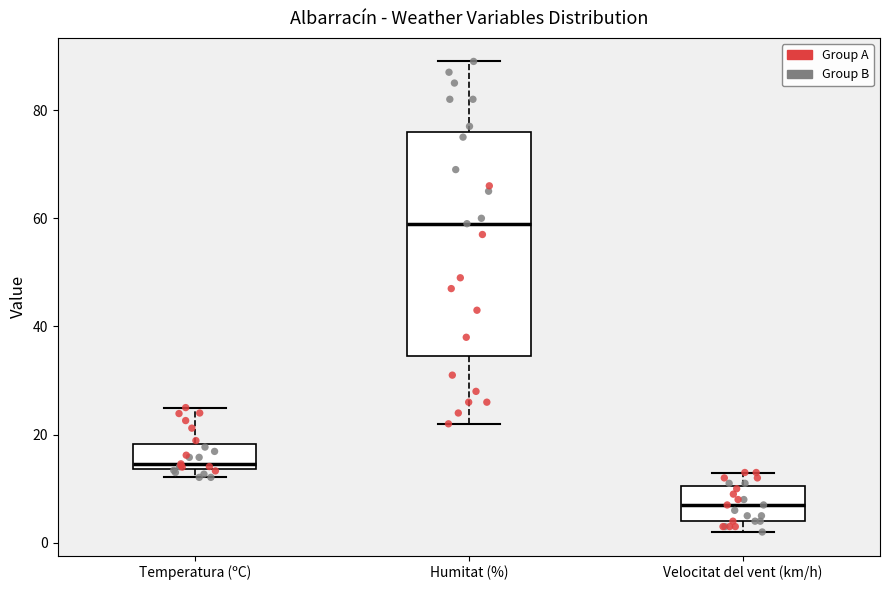

Reading left to right, transcribe this box plot: for each box, give where its median line is, the range the box spans, and where its two whiskers end, as read against the y-axis. The values are not printed on the chart, so give them approximately, as read against the axis.

Temperatura (ºC): median 14 (just above the box's lower edge), box 14 to 18, whiskers 12 to 26
Humitat (%): median 60, box 34 to 76, whiskers 22 to 90
Velocitat del vent (km/h): median 8, box 4 to 10, whiskers 2 to 14